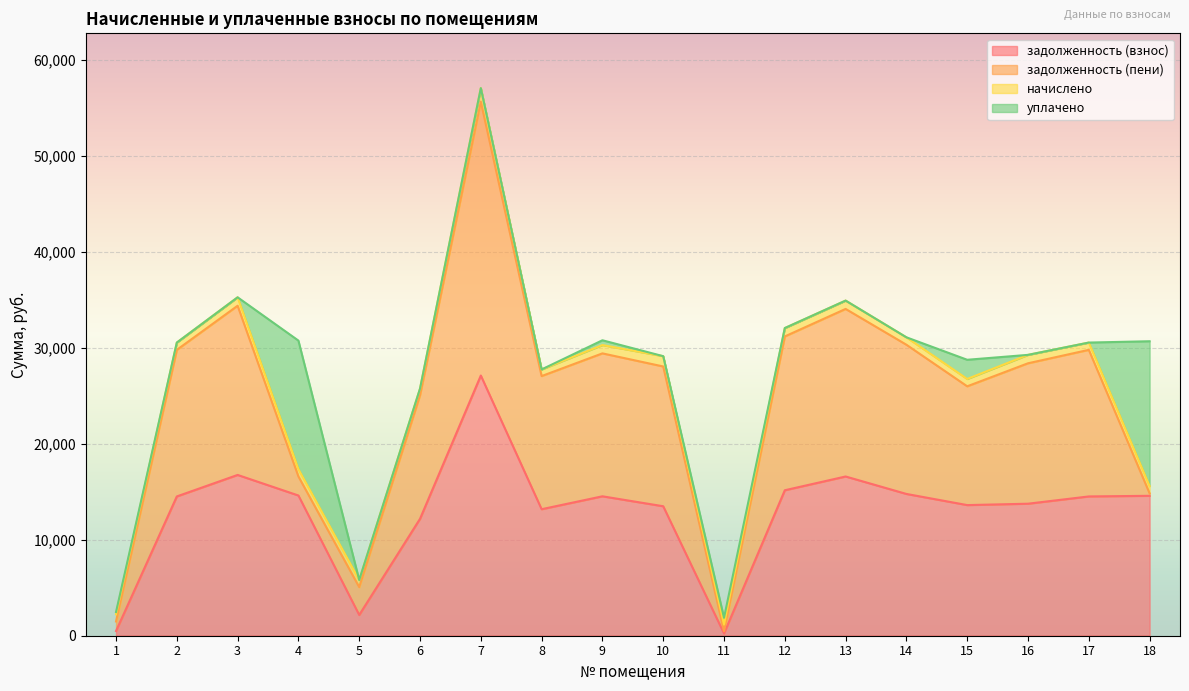

The задолженность (взнос) series shows 13617.8 at 15. True or false?

True